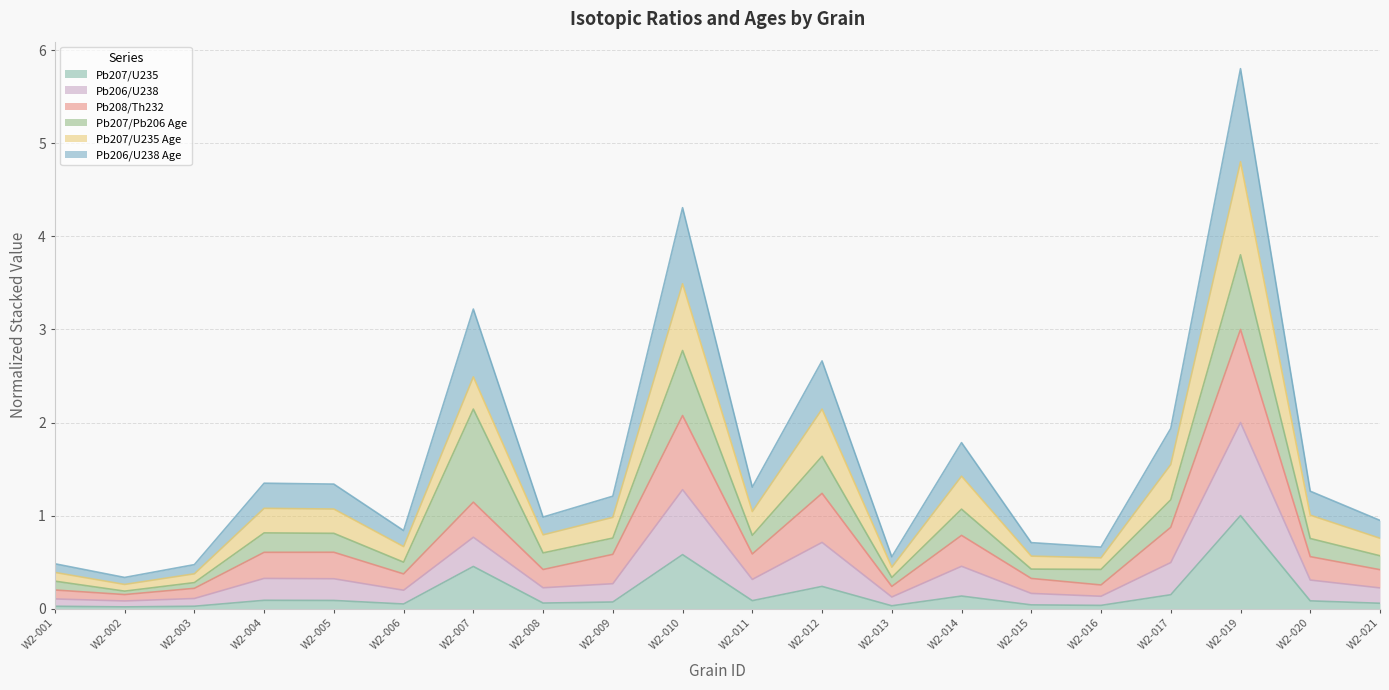

What is the greatest value displayed?

5.8